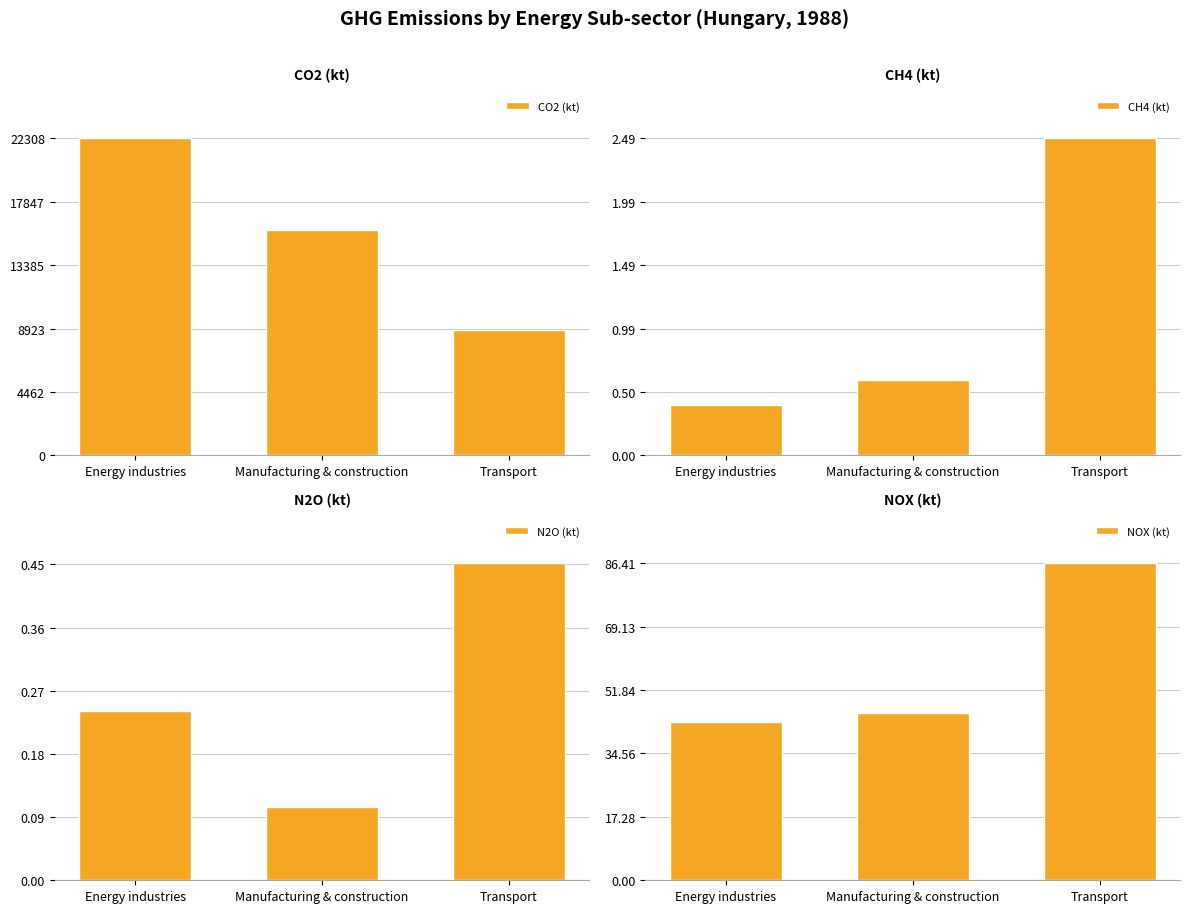

What are all the series names shown in the legend?

CO2 (kt), CH4 (kt), N2O (kt), NOX (kt)